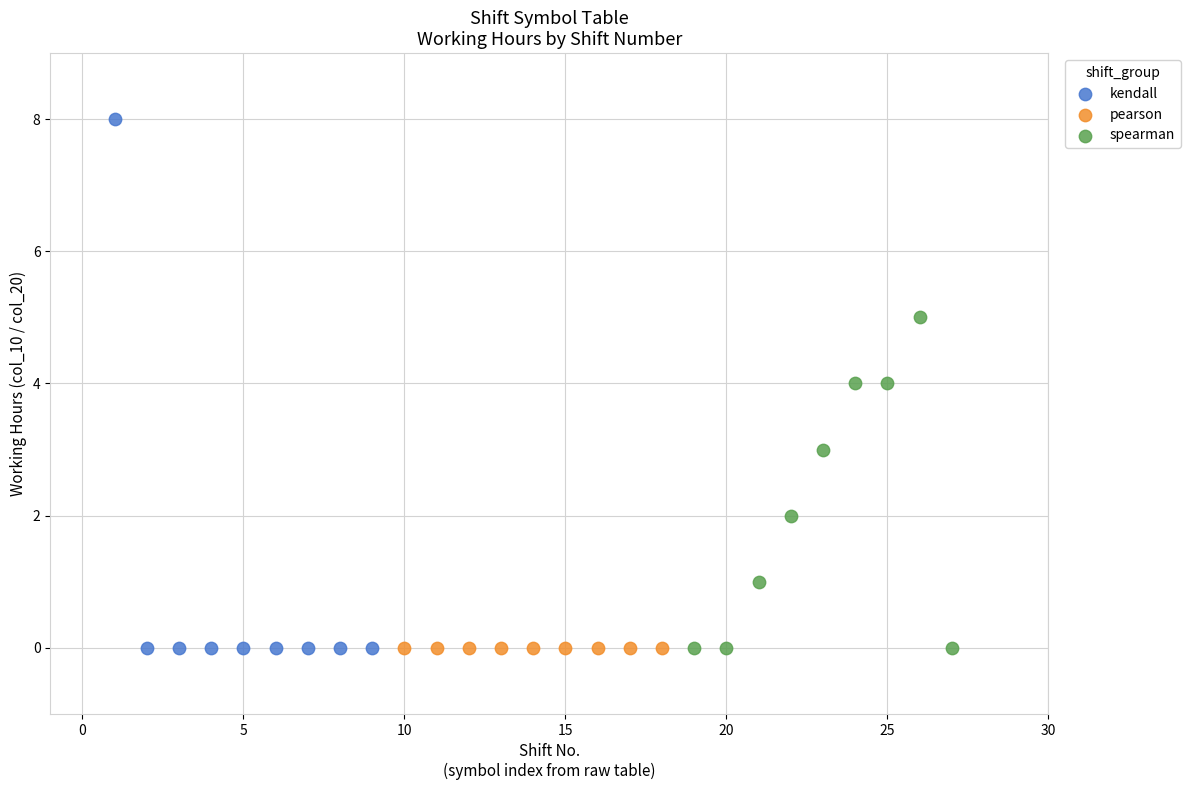

Which series reaches the maximum Y coordinate?

kendall